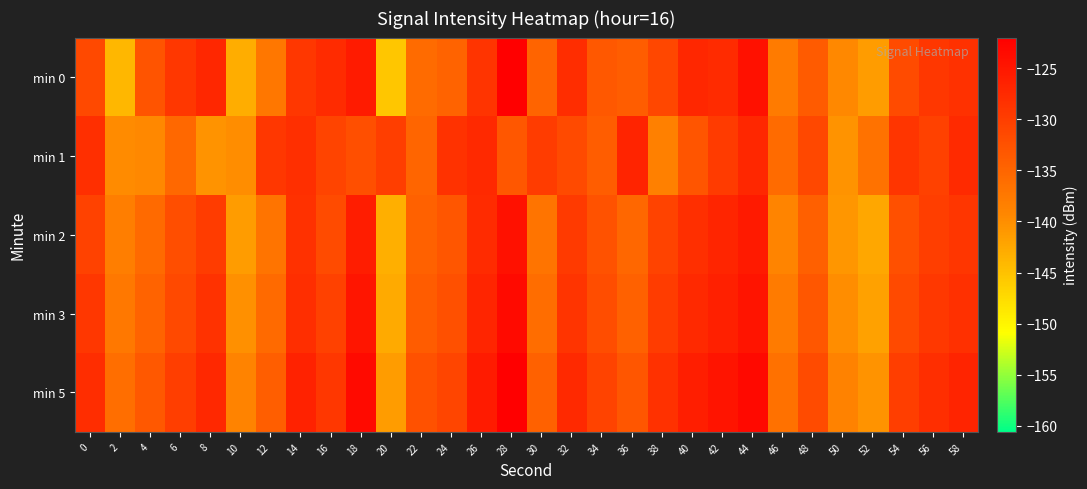

Rank the series at 12 from highest to lowest value.

min 1, min 5, min 3, min 2, min 0